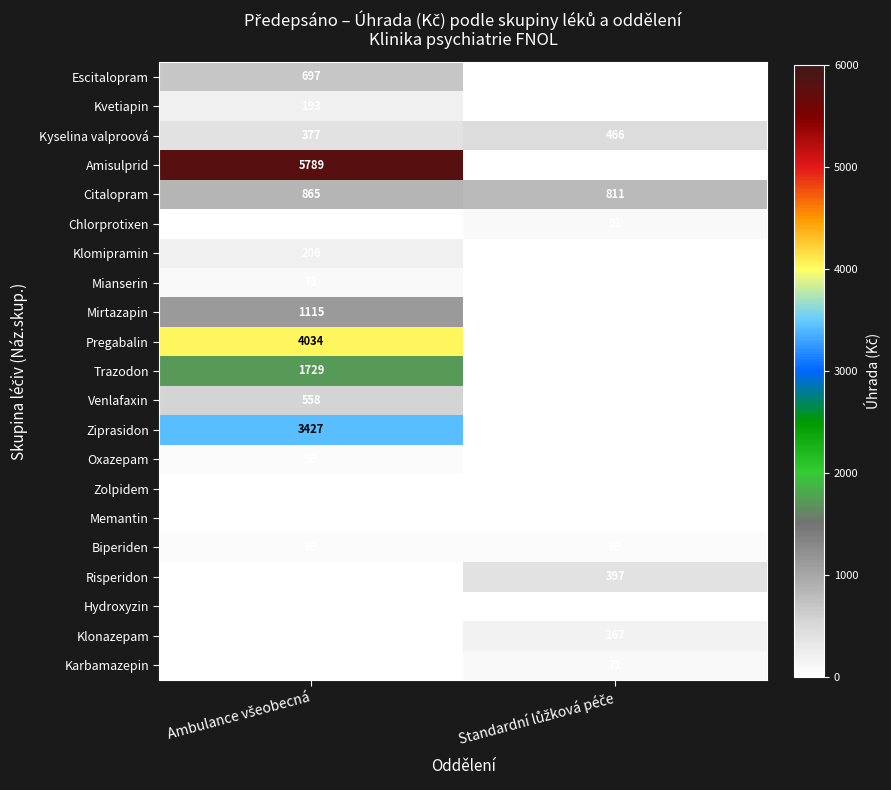

What is the difference between the maximum and minimum values in the Chlorprotixen series?

71